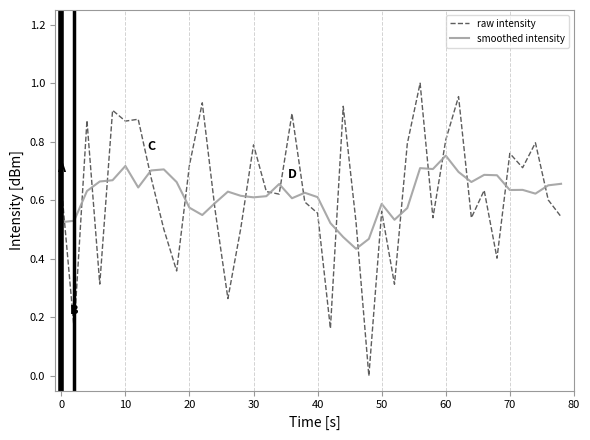

True or false: raw intensity and smoothed intensity intersect in this chart.

True